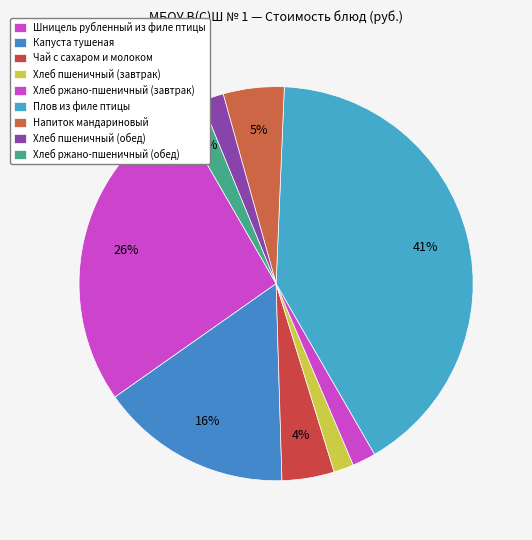

What percentage is NOT represented by Шницель рубленный из филе птицы?

73.6%